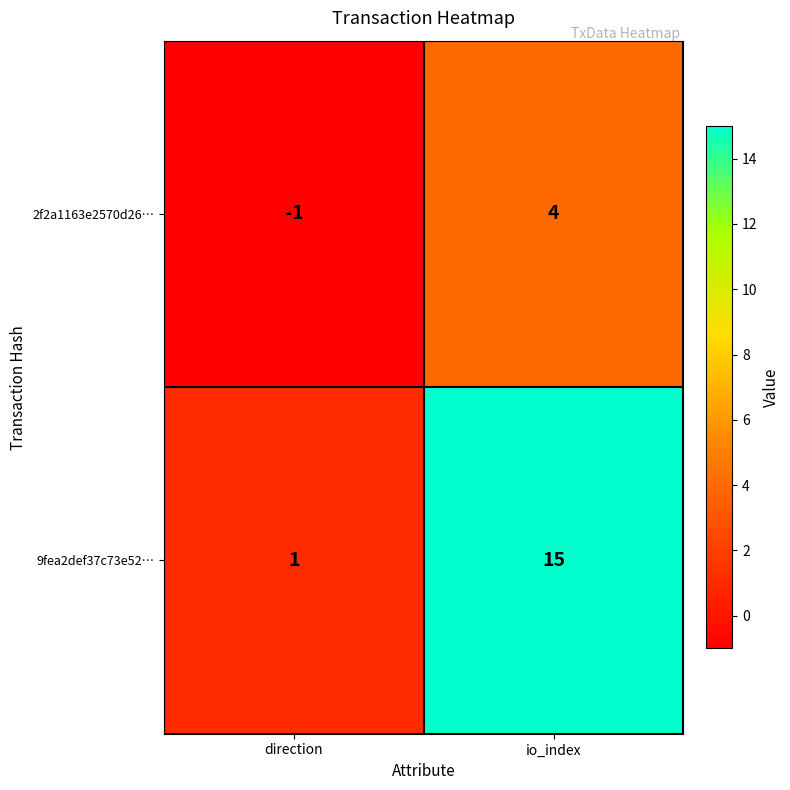

Which series has the widest spread of values?

9fea2def37c73e52…